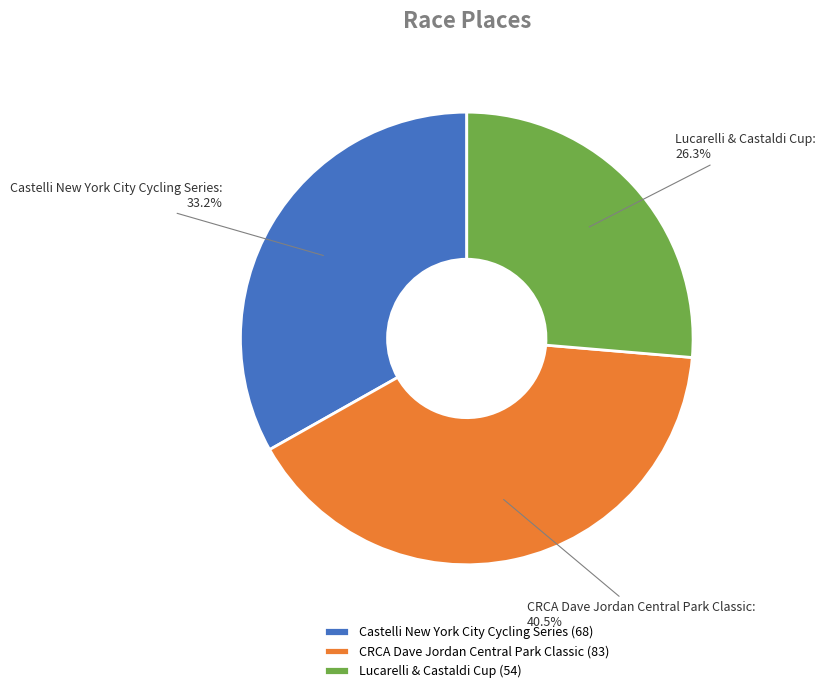

Is it true that Lucarelli & Castaldi Cup is 37% of the pie?

False